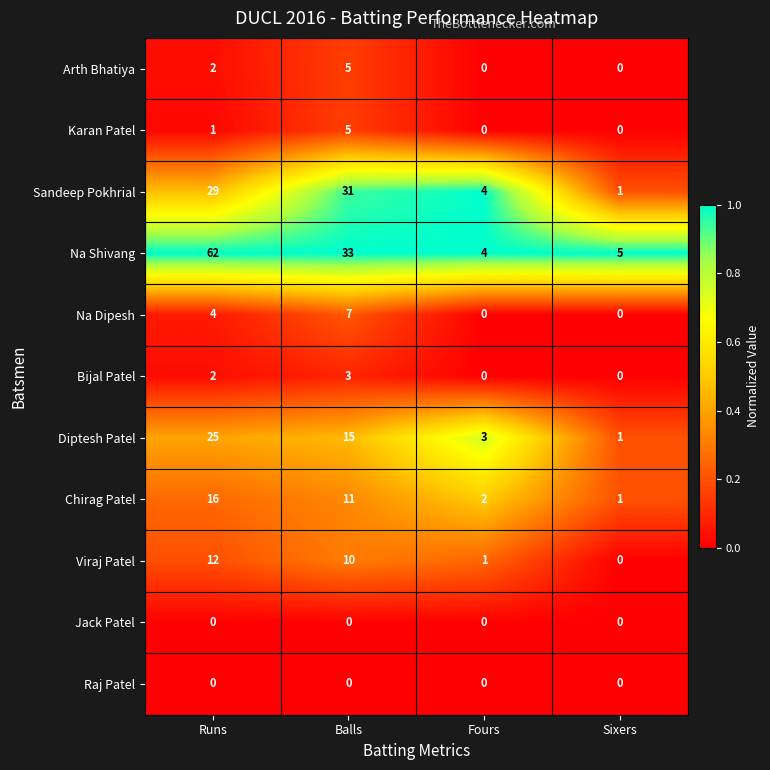

The value of Chirag Patel at Fours is 2. True or false?

True